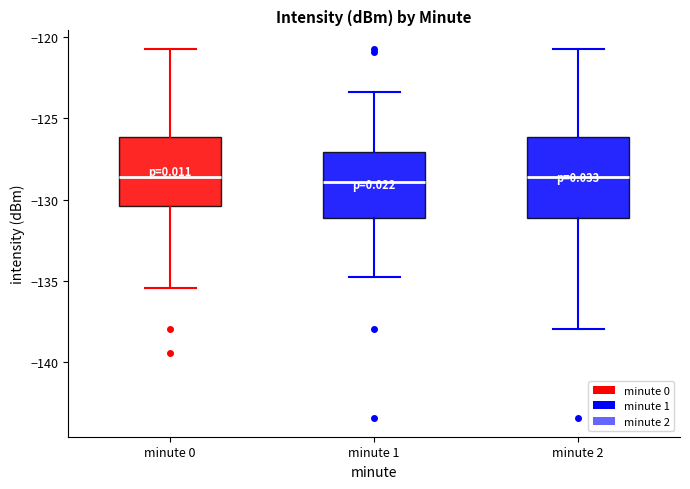

Where does the upper whisker of the box for minute 0 end on the y-axis? The values are not printed on the chart, so give them approximately, as read against the axis.

-120.5